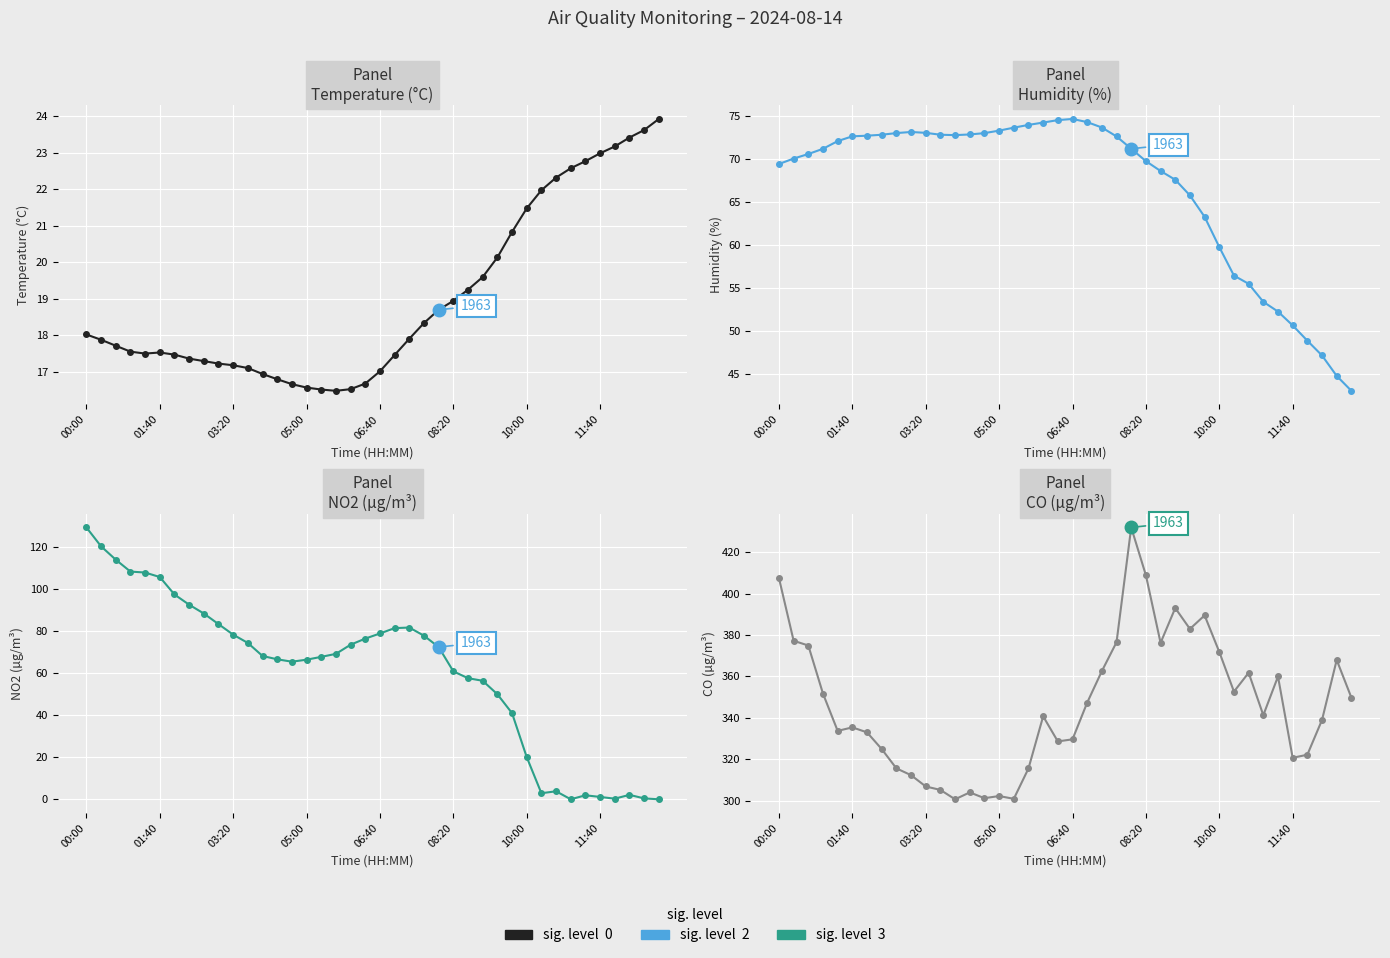

True or false: CO µg/m³ and HUMIDITY % cross at least once.

False